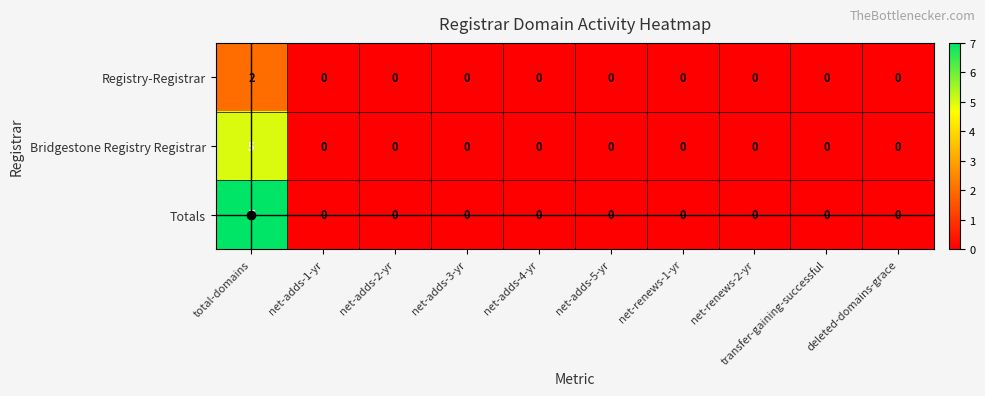

List the series in order of their overall mean, highest first.

Totals, Bridgestone Registry Registrar, Registry-Registrar